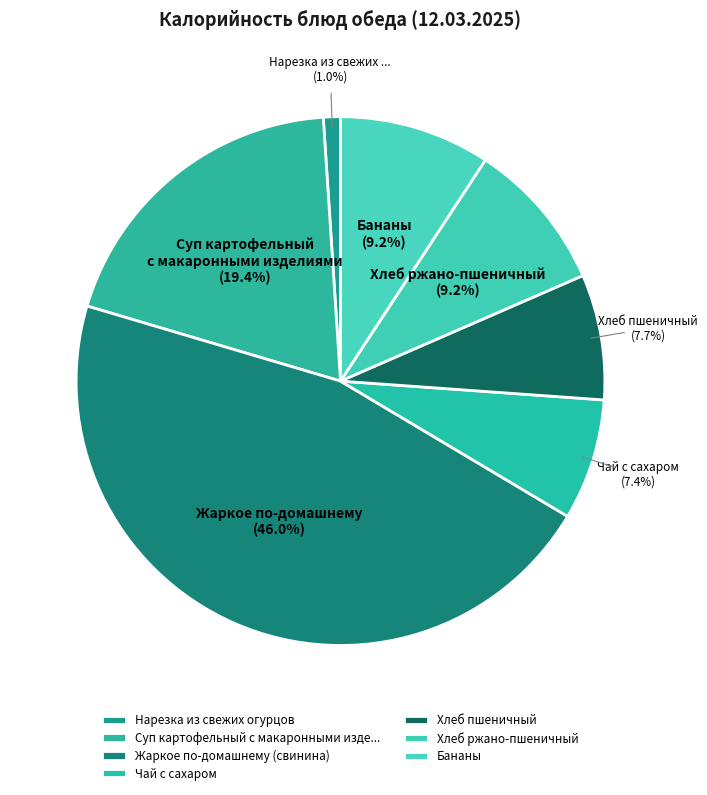

Does Чай с сахаром account for over 50% of the chart?

No